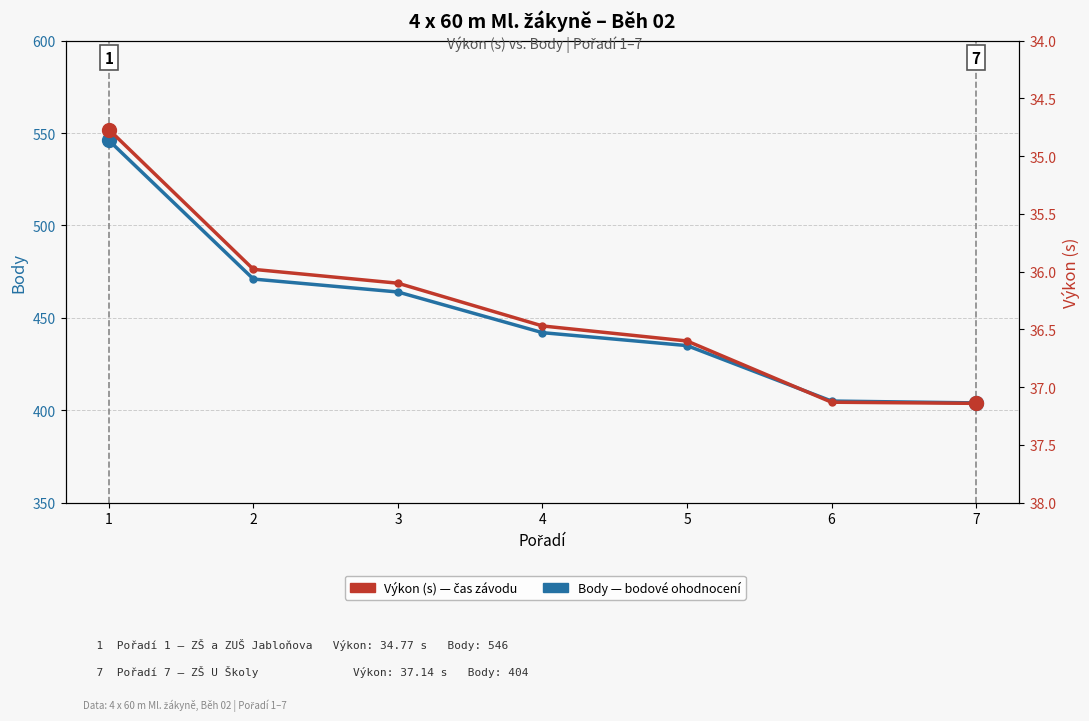

The value of Body at 1 is 177.9. True or false?

False